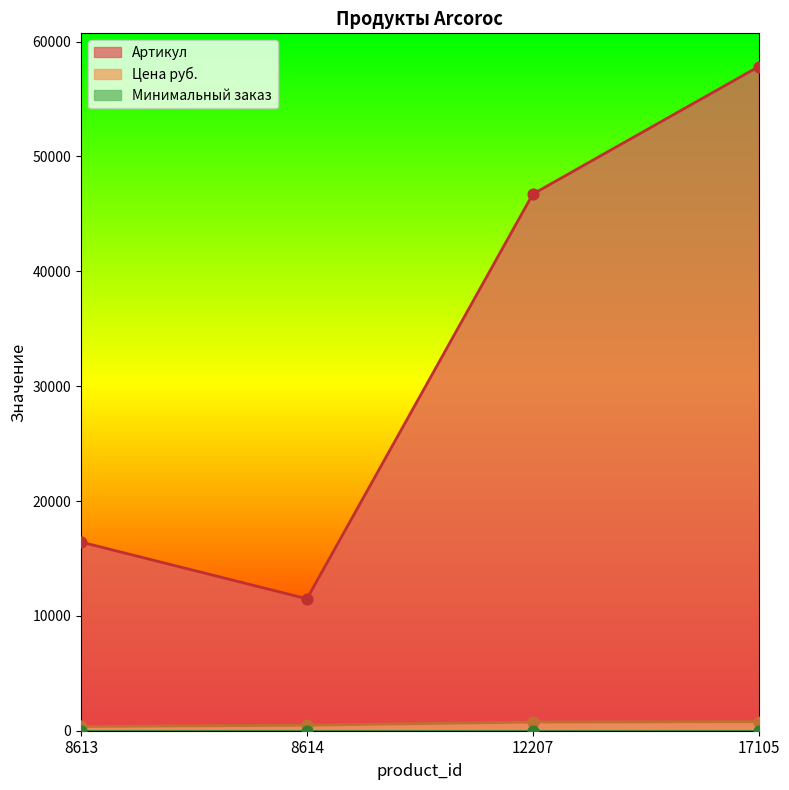

Which series contains the highest Y value?

Артикул